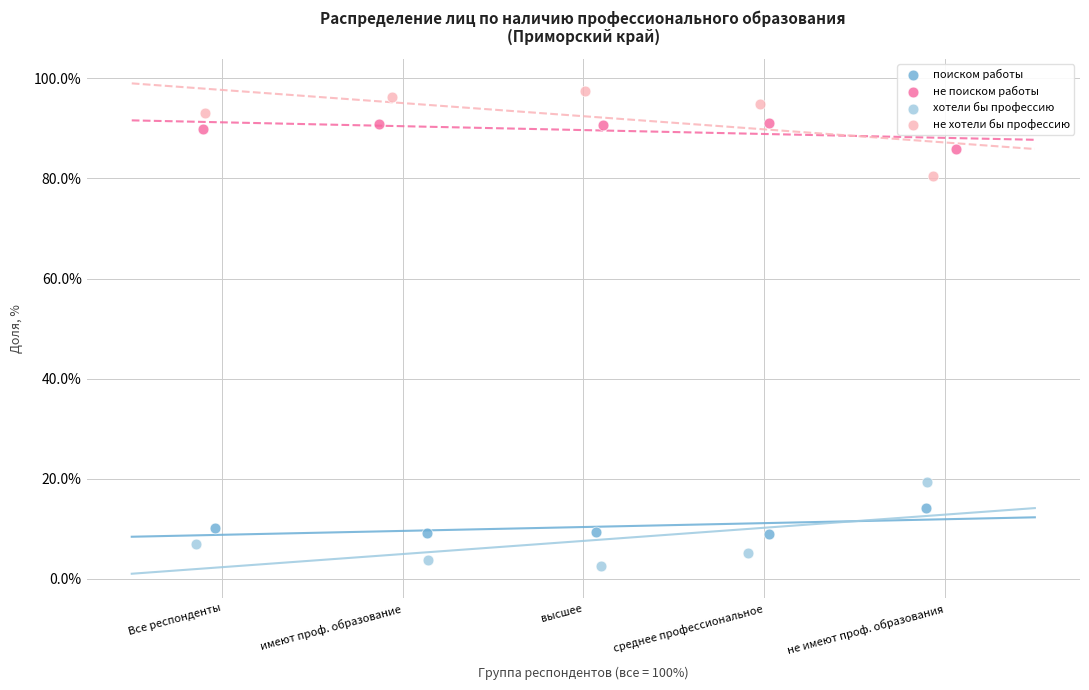

Which series contains the lowest Y value?

хотели бы профессию